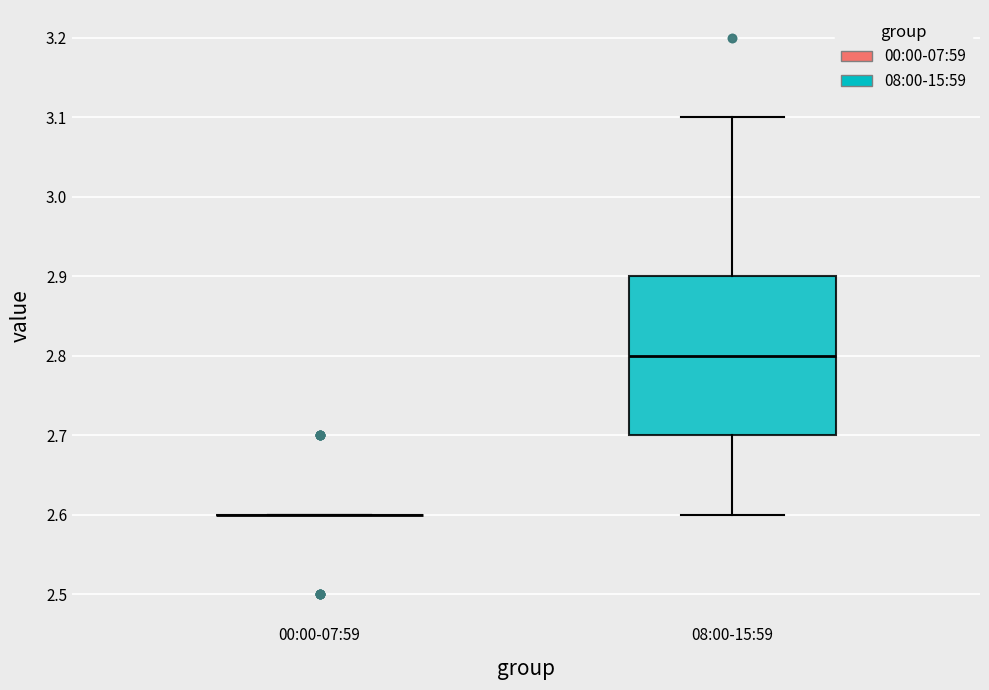

Reading left to right, read every box against the y-axis: the position of its median line, the range the box covers, and the ends of its whiskers. The values are not printed on the chart, so give them approximately, as read against the axis.

00:00-07:59: box collapsed to a line at 2.6, whiskers 2.6 to 2.6
08:00-15:59: median 2.8, box 2.7 to 2.9, whiskers 2.6 to 3.1